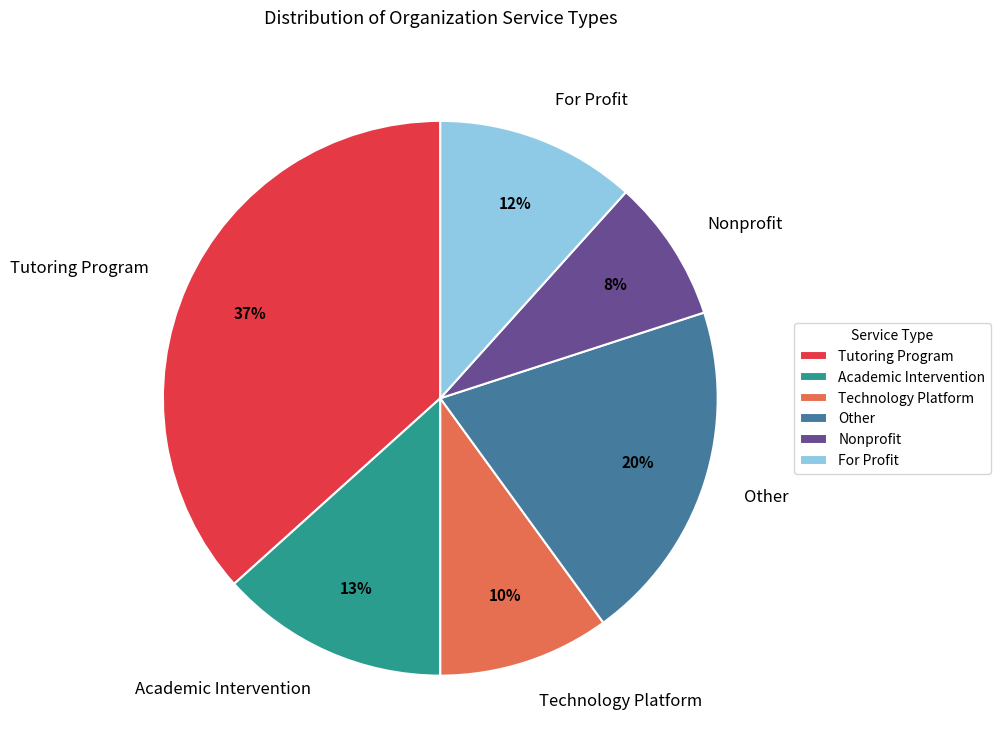

Rank the categories by value from highest to lowest.

Tutoring Program, Other, Academic Intervention, For Profit, Technology Platform, Nonprofit